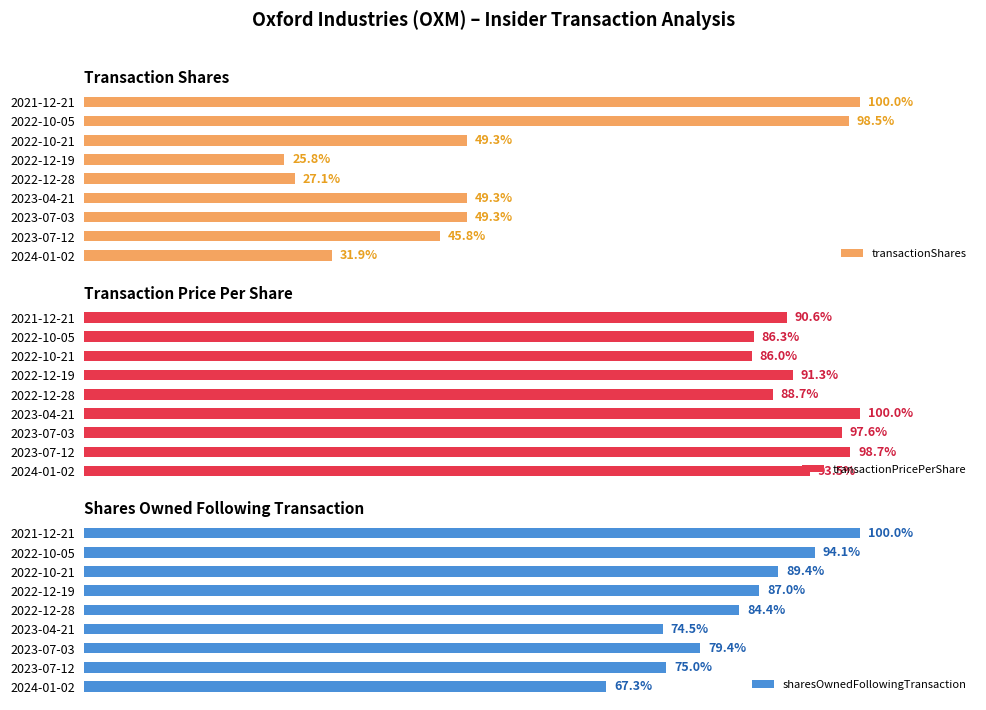

Does the chart contain stacked bars?

No